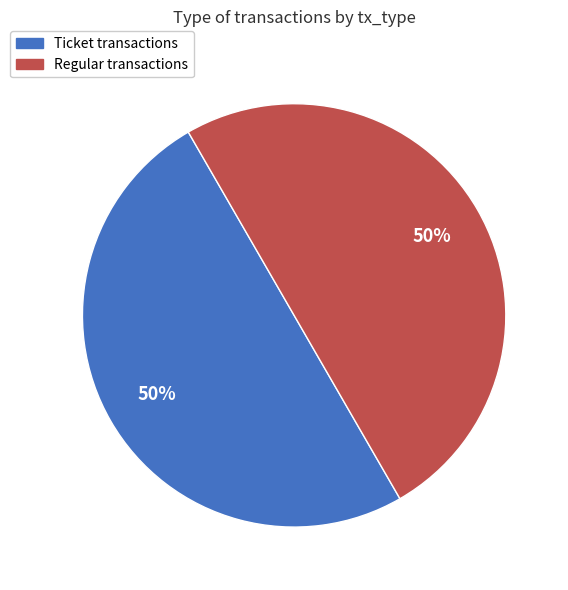

To the nearest percent, what is the average slice percentage?

50%